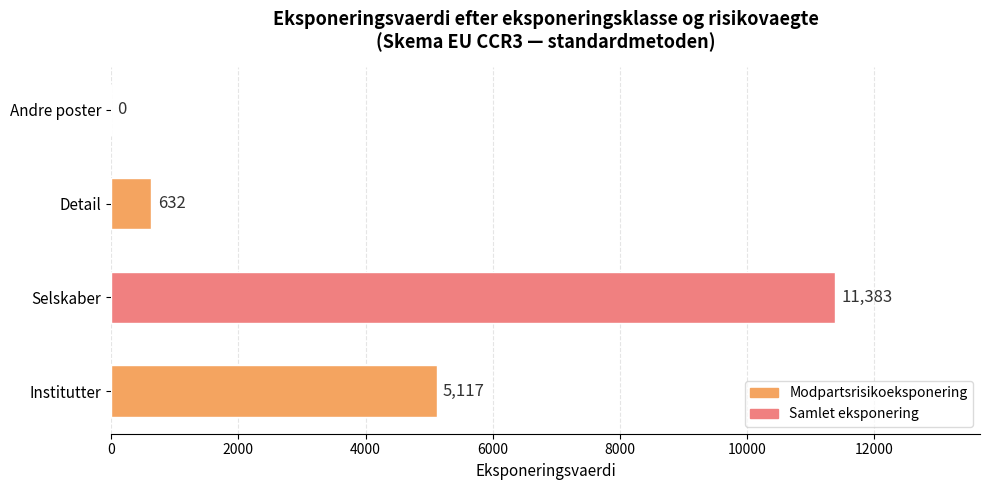

How many data points does each series have?

4